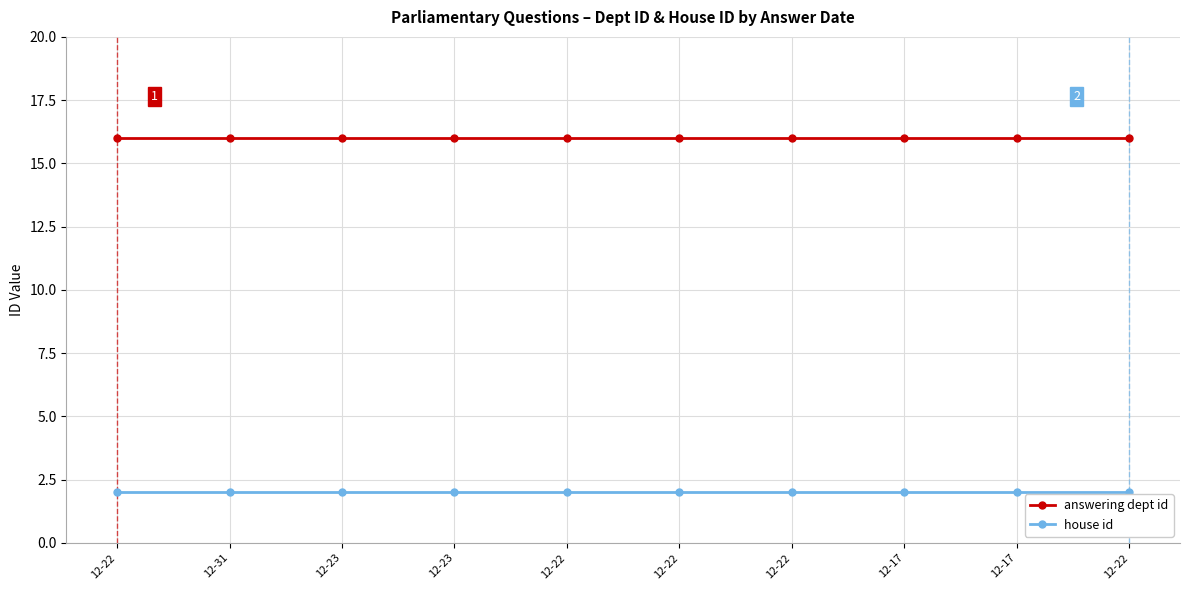

What are all the series names shown in the legend?

answering dept id, house id